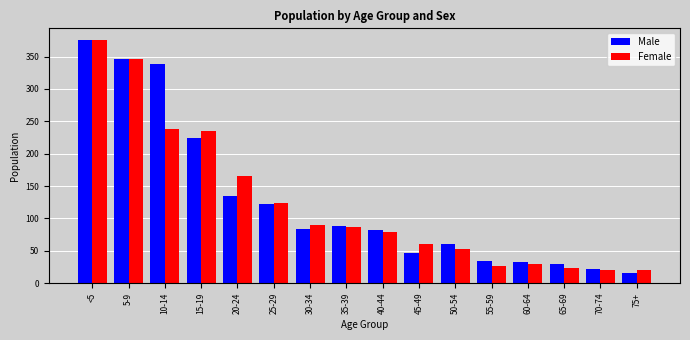

At which category is the sum across all series the highest?

<5